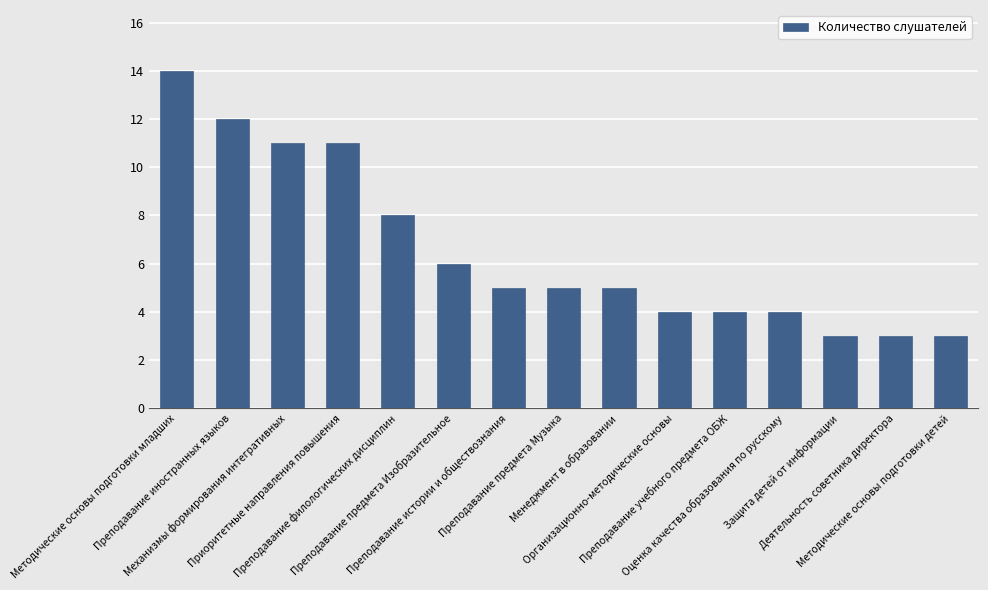

What is the average value?

7